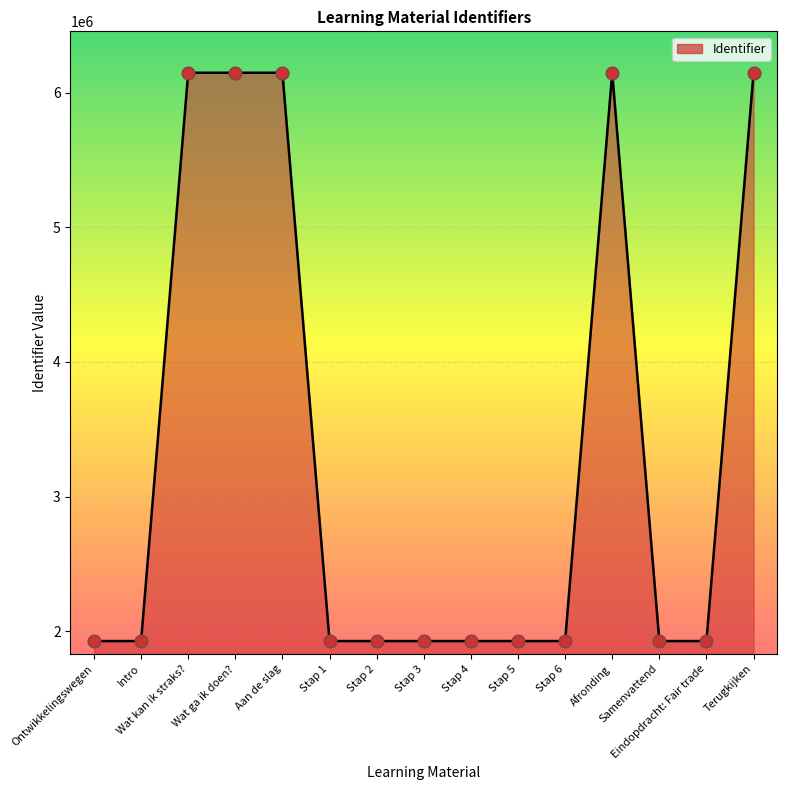

Between Stap 1 and Afronding, which is larger?

Afronding